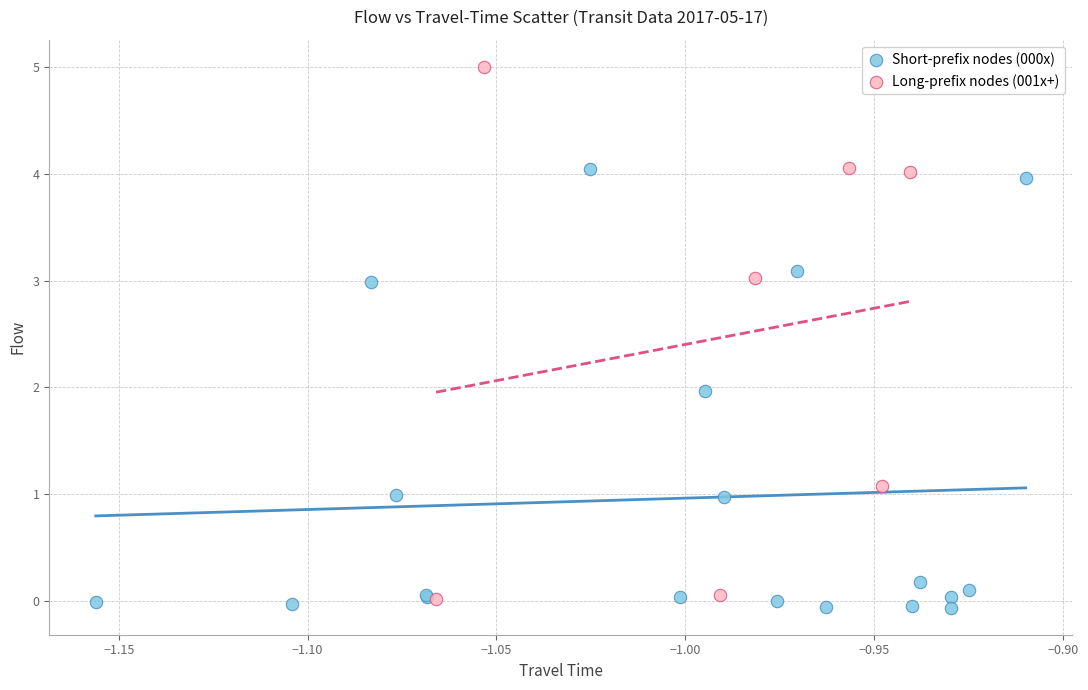

Which series has the largest Y range (max minus min)?

Long-prefix nodes (001x+)